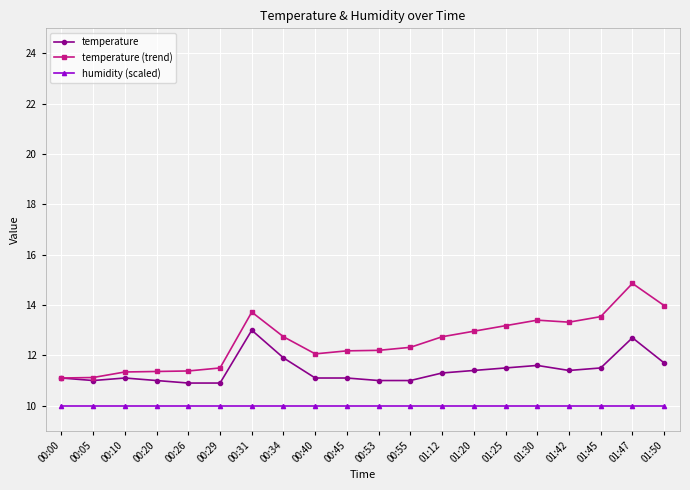

True or false: temperature has more than 0 points higher than both neighbors.

True